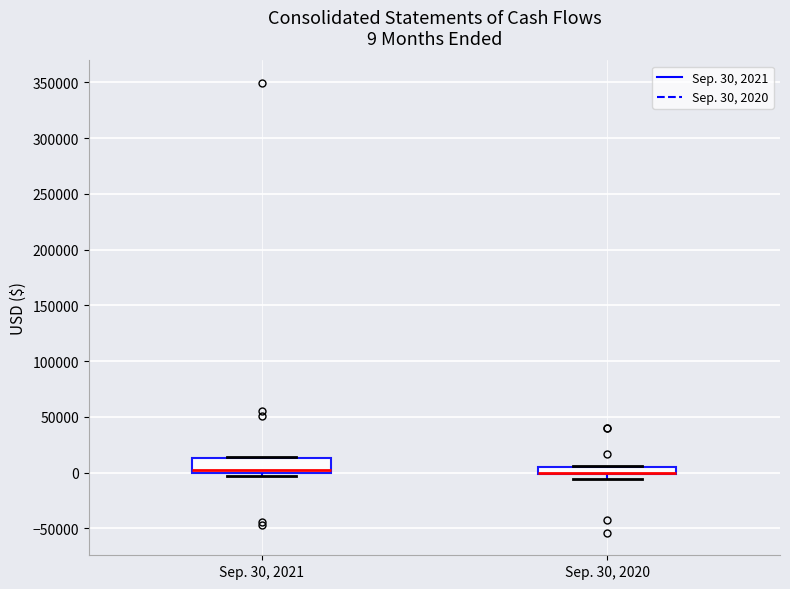

Comparing the boxes themselves (not the whiskers), which one is the tallest?

Sep. 30, 2021